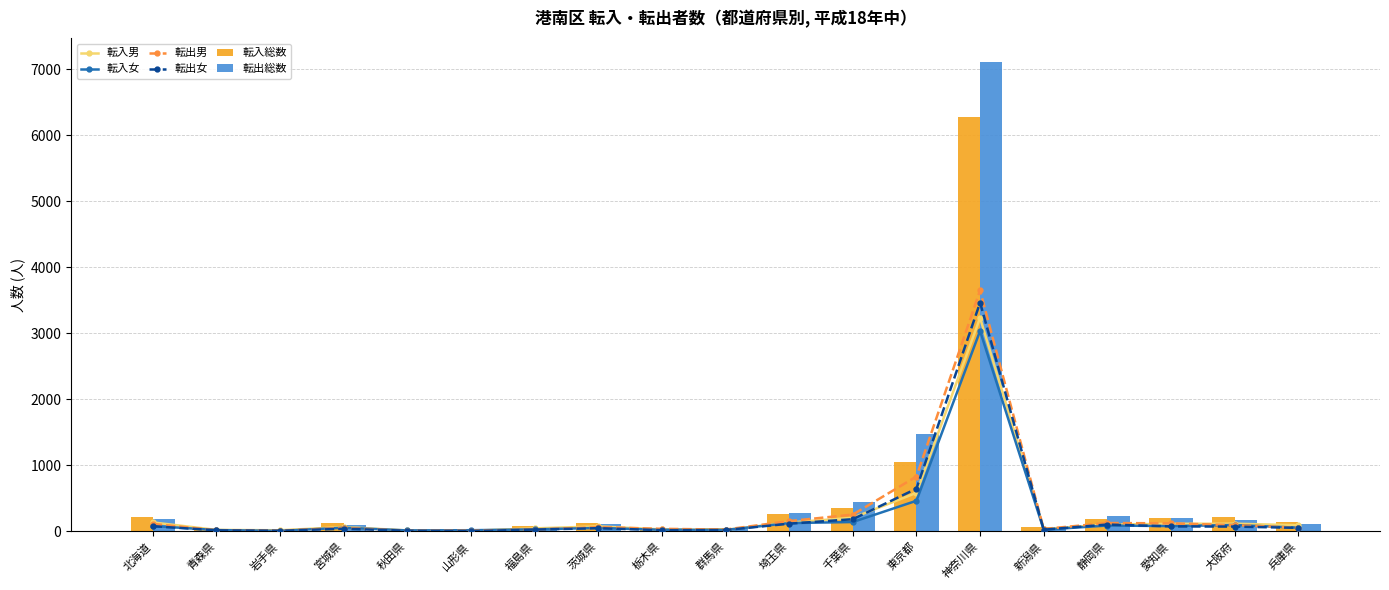

What is the minimum value for 転出女?

5